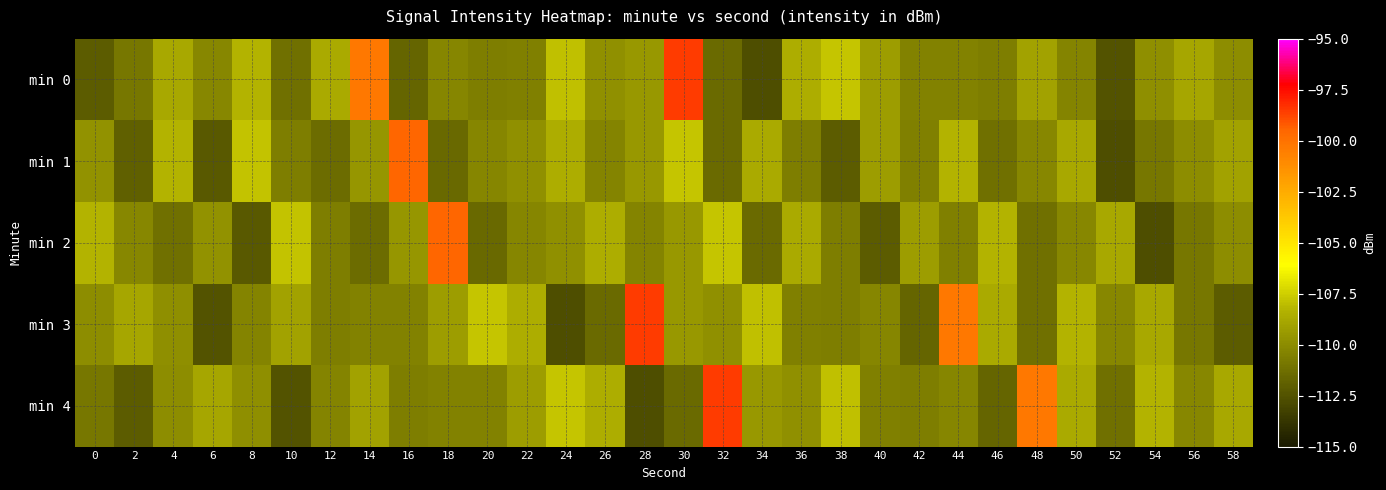

Reading left to right, list all the values displayed in this chart.

min 0: 0=-112.0	2=-110.9	4=-108.8	6=-110.2	8=-108.3	10=-111.2	12=-108.7	14=-100.3	16=-111.6	18=-110.3	20=-110.6	22=-110.5	24=-107.9	26=-109.8	28=-109.5	30=-98.6	32=-111.4	34=-112.7	36=-108.5	38=-107.8	40=-109.3	42=-110.4	44=-110.4	46=-110.6	48=-109.0	50=-110.4	52=-112.4	54=-109.9	56=-108.8	58=-109.9
min 1: 0=-109.7	2=-111.9	4=-108.3	6=-112.2	8=-107.9	10=-110.6	12=-111.4	14=-109.6	16=-99.5	18=-111.5	20=-110.3	22=-109.8	24=-108.5	26=-110.4	28=-109.5	30=-107.8	32=-111.4	34=-108.7	36=-110.6	38=-112.0	40=-109.3	42=-110.5	44=-108.3	46=-111.2	48=-110.2	50=-108.8	52=-112.7	54=-110.9	56=-109.9	58=-109.0
min 2: 0=-108.3	2=-110.2	4=-111.2	6=-109.7	8=-112.2	10=-107.9	12=-110.6	14=-111.4	16=-109.6	18=-99.5	20=-111.5	22=-110.3	24=-109.8	26=-108.5	28=-110.4	30=-109.5	32=-107.8	34=-111.4	36=-108.7	38=-110.6	40=-112.0	42=-109.3	44=-110.5	46=-108.3	48=-111.2	50=-110.2	52=-108.8	54=-112.7	56=-110.9	58=-109.9
min 3: 0=-109.9	2=-108.8	4=-109.9	6=-112.4	8=-110.4	10=-109.0	12=-110.6	14=-110.4	16=-110.4	18=-109.3	20=-107.8	22=-108.5	24=-112.7	26=-111.4	28=-98.6	30=-109.5	32=-109.8	34=-107.9	36=-110.5	38=-110.6	40=-110.3	42=-111.6	44=-100.3	46=-108.7	48=-111.2	50=-108.3	52=-110.2	54=-108.8	56=-110.9	58=-112.0
min 4: 0=-110.9	2=-112.0	4=-109.9	6=-108.8	8=-109.9	10=-112.4	12=-110.4	14=-109.0	16=-110.6	18=-110.4	20=-110.4	22=-109.3	24=-107.8	26=-108.5	28=-112.7	30=-111.4	32=-98.6	34=-109.5	36=-109.8	38=-107.9	40=-110.5	42=-110.6	44=-110.3	46=-111.6	48=-100.3	50=-108.7	52=-111.2	54=-108.3	56=-110.2	58=-108.8